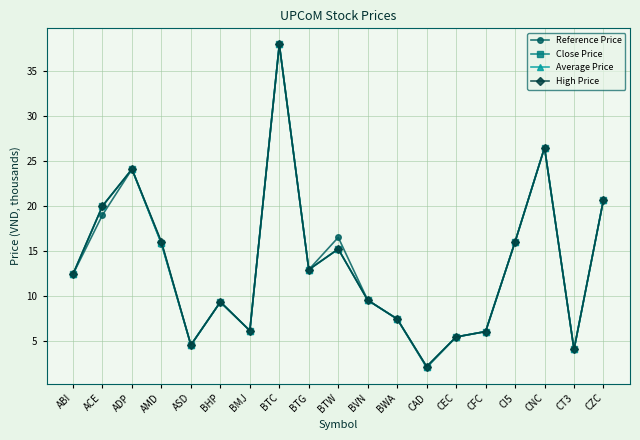

At which label does High Price first exceed 12?

ABI